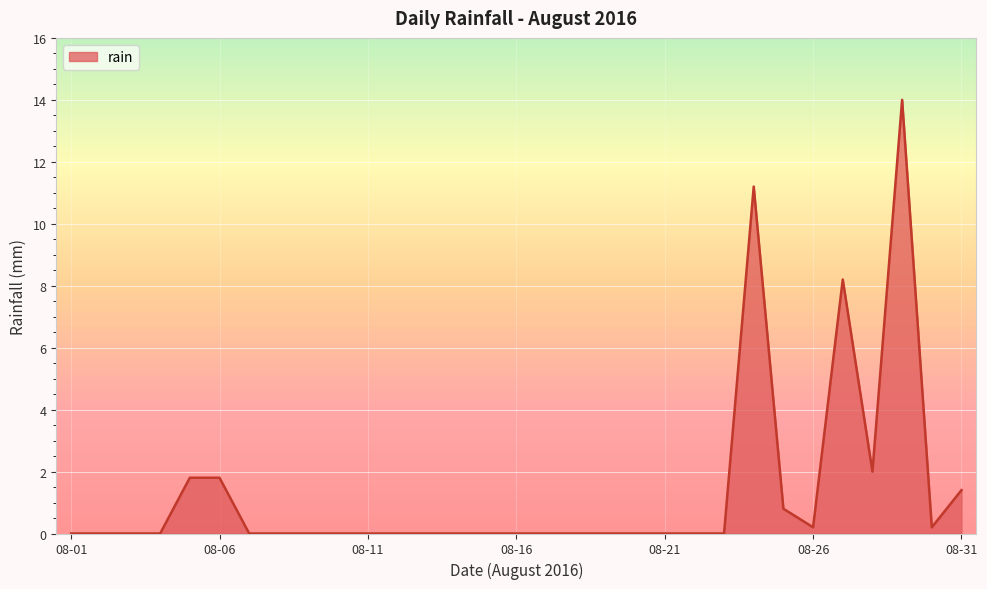

True or false: there are more than 1 points higher than both neighbors.

True